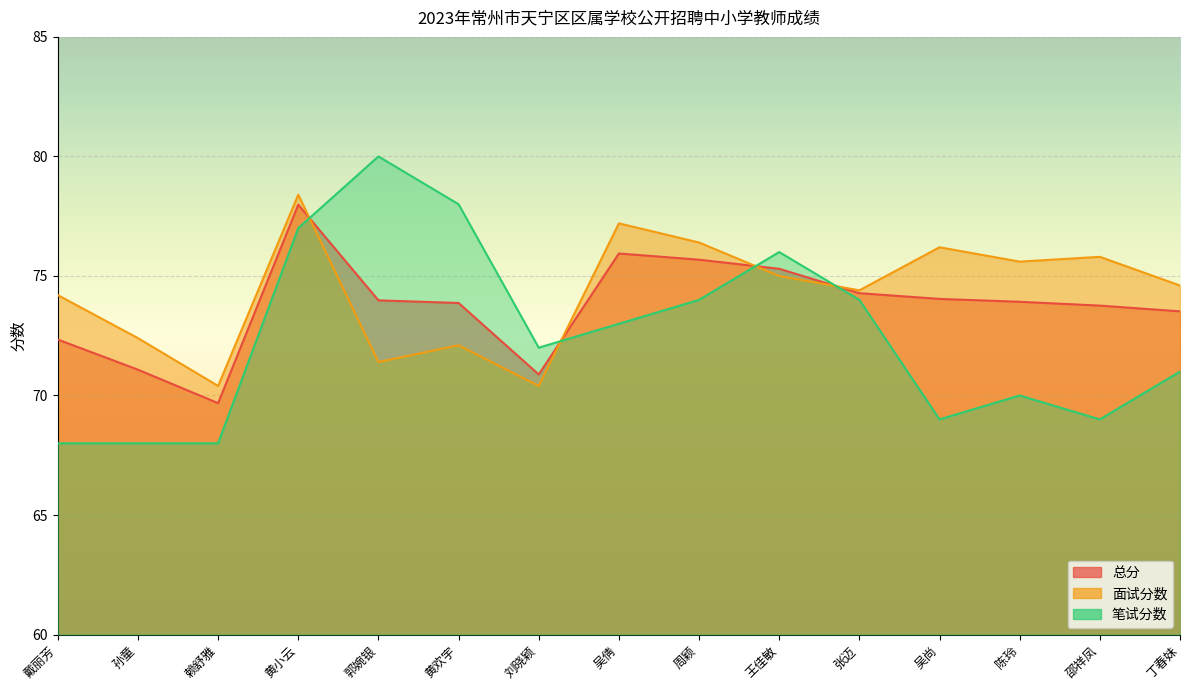

What is the approximate value of 总分 at 戴丽芳?

72.3